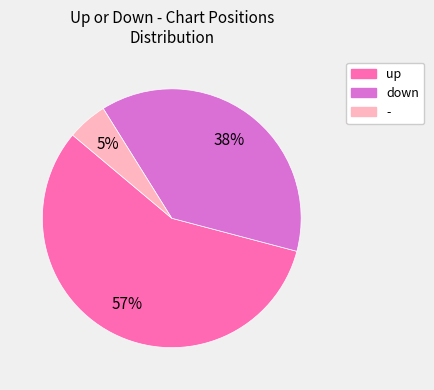

What is the majority slice?

up